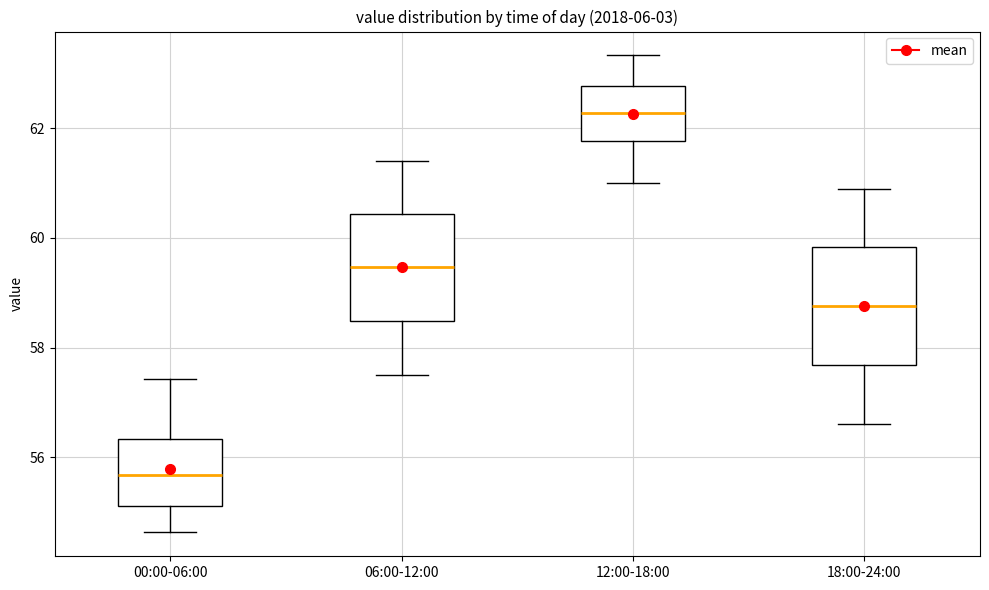

Where does the median line of the box for 12:00-18:00 sit on the y-axis? The values are not printed on the chart, so give them approximately, as read against the axis.

62.2